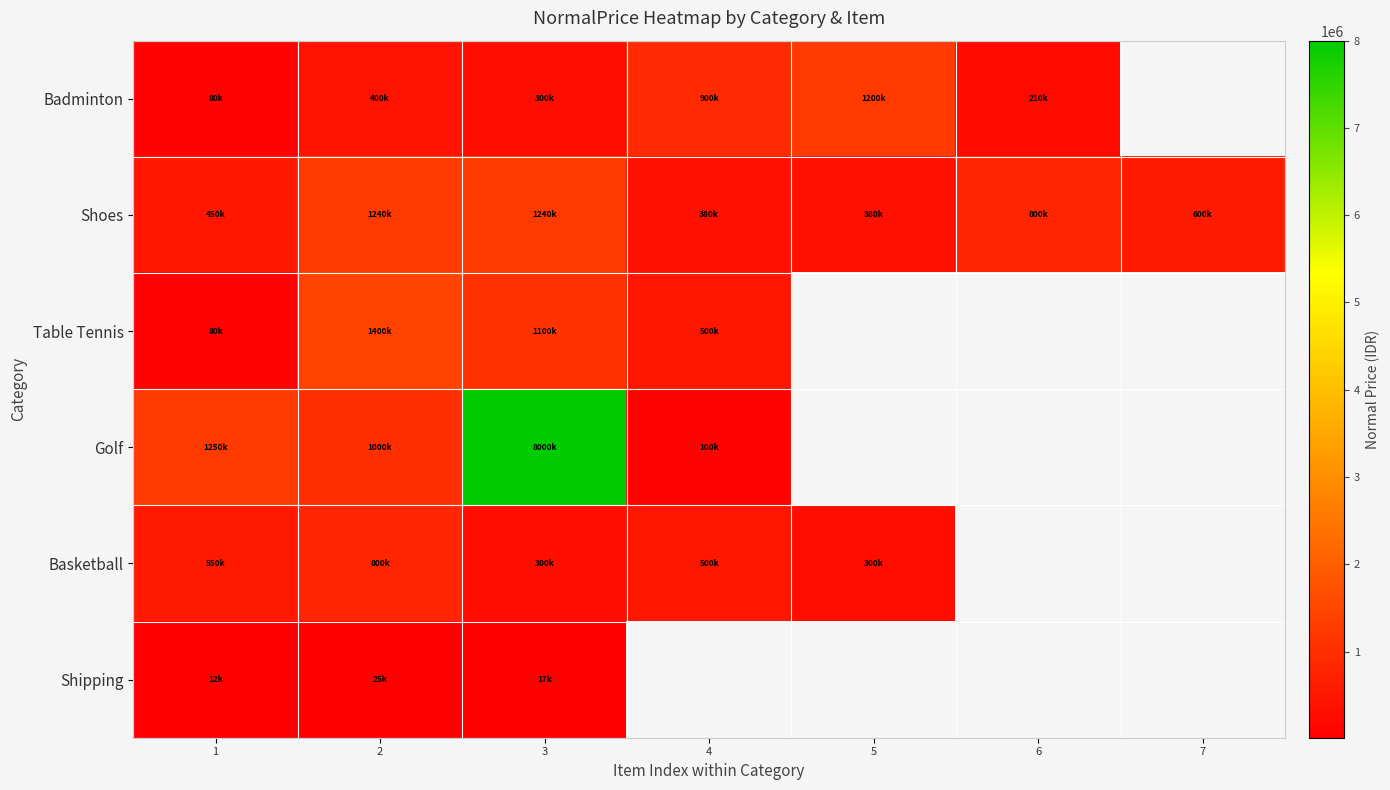

At how many categories does at least one series exceed 7376128?

1